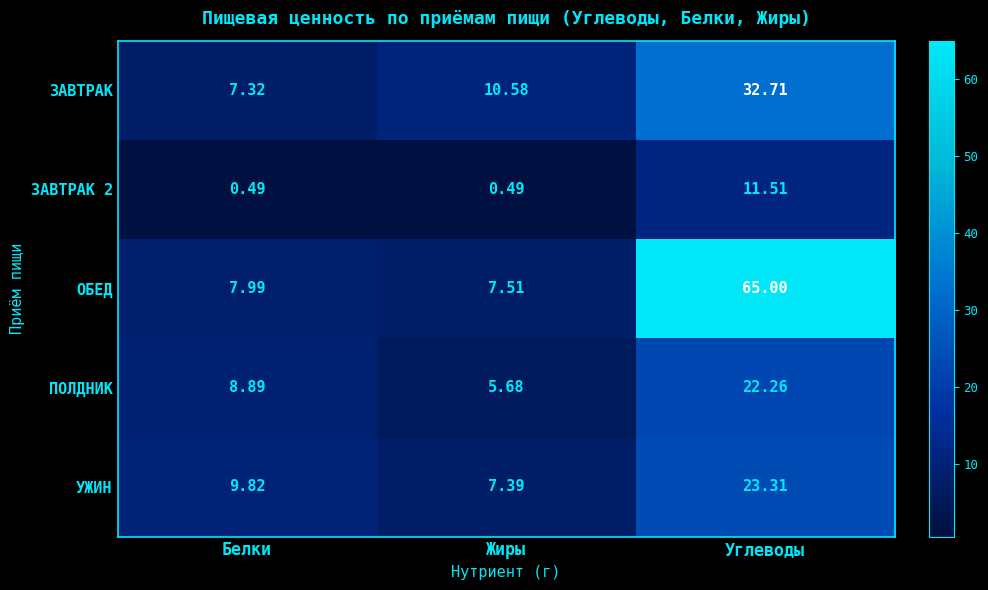

At which label is ОБЕД closest to 36?

Белки